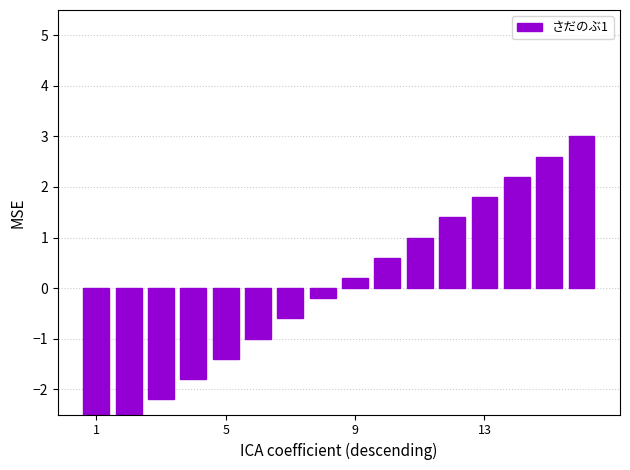

True or false: the data shows -0.7 at 5.

False